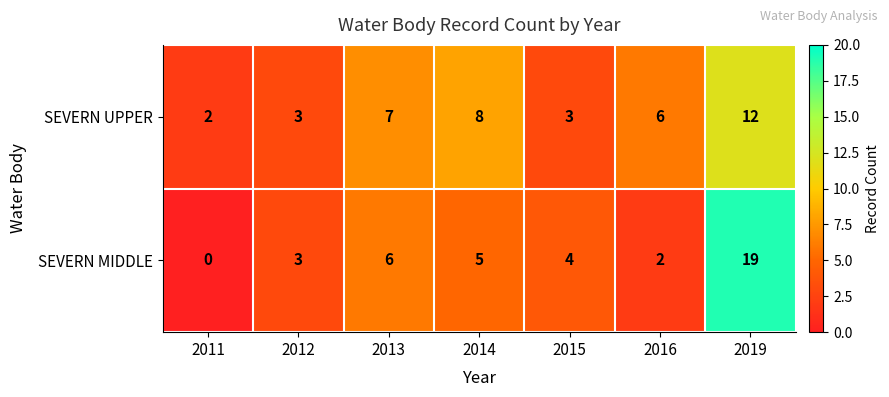

At which label does SEVERN UPPER reach its peak?

2019